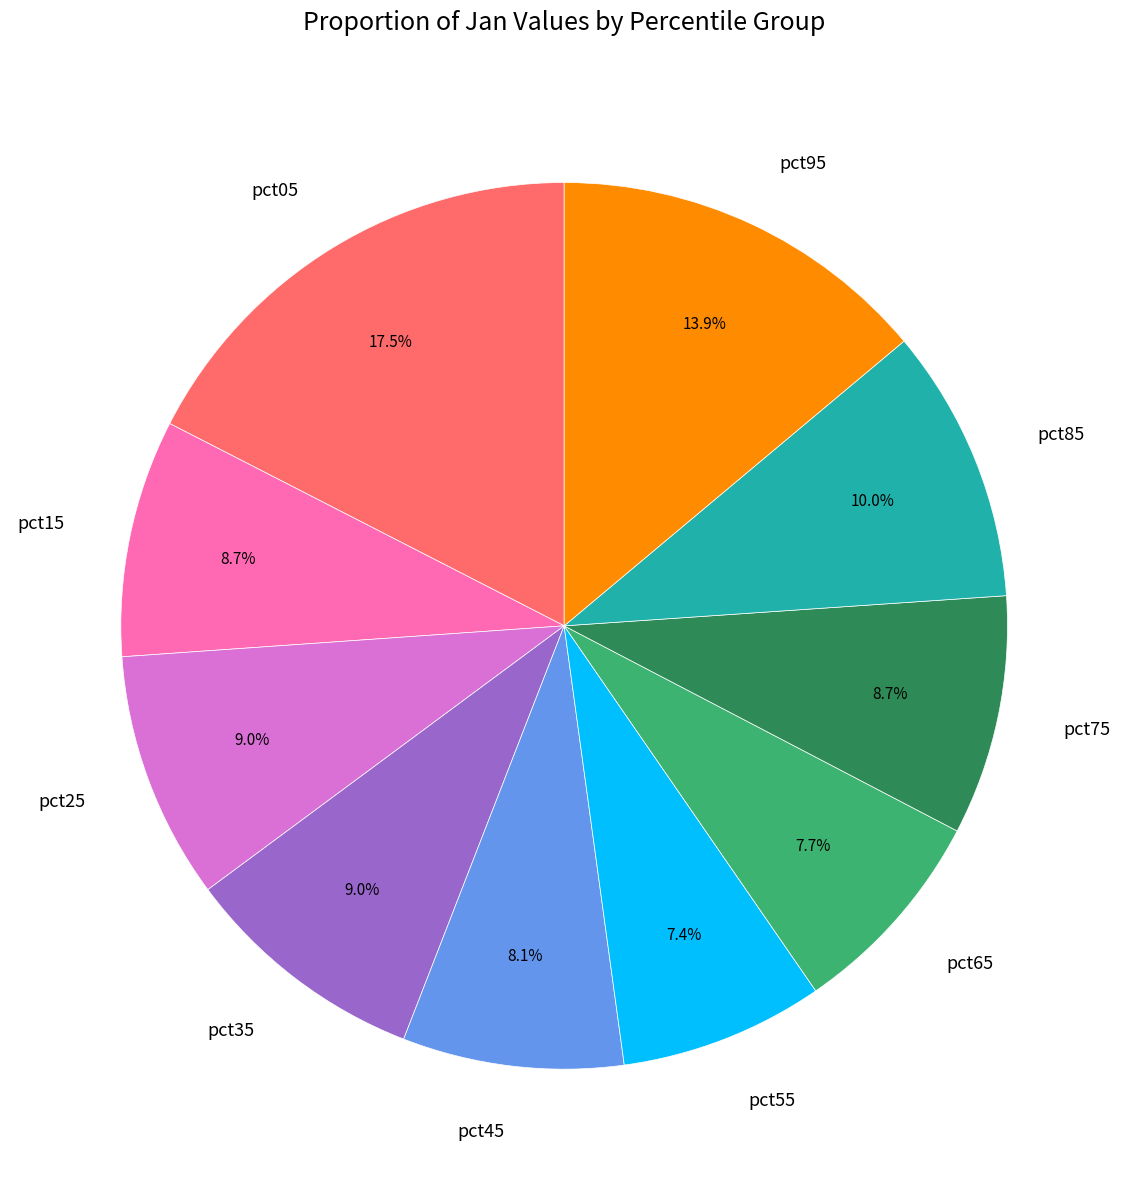

Count the number of slices in the pie.

10